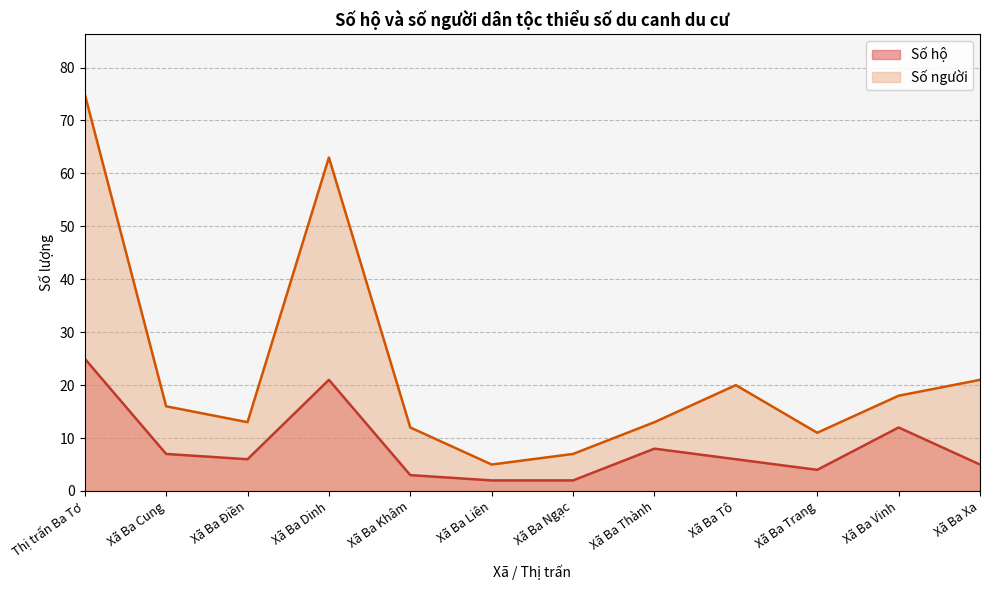

Does the chart display data point markers on the line(s)?

No